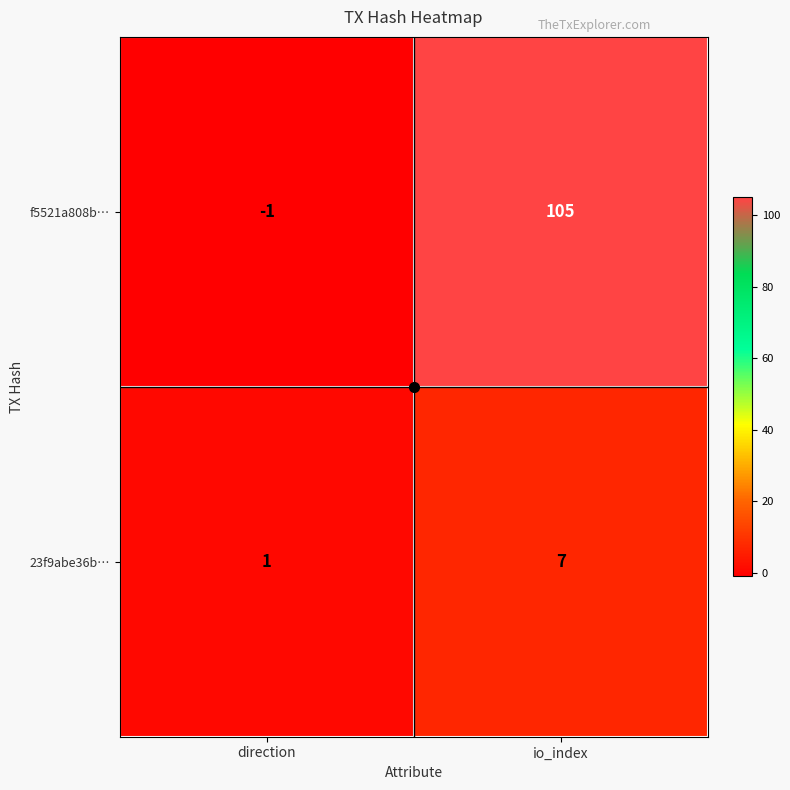

List the series in order of their peak value, lowest first.

23f9abe36b…, f5521a808b…